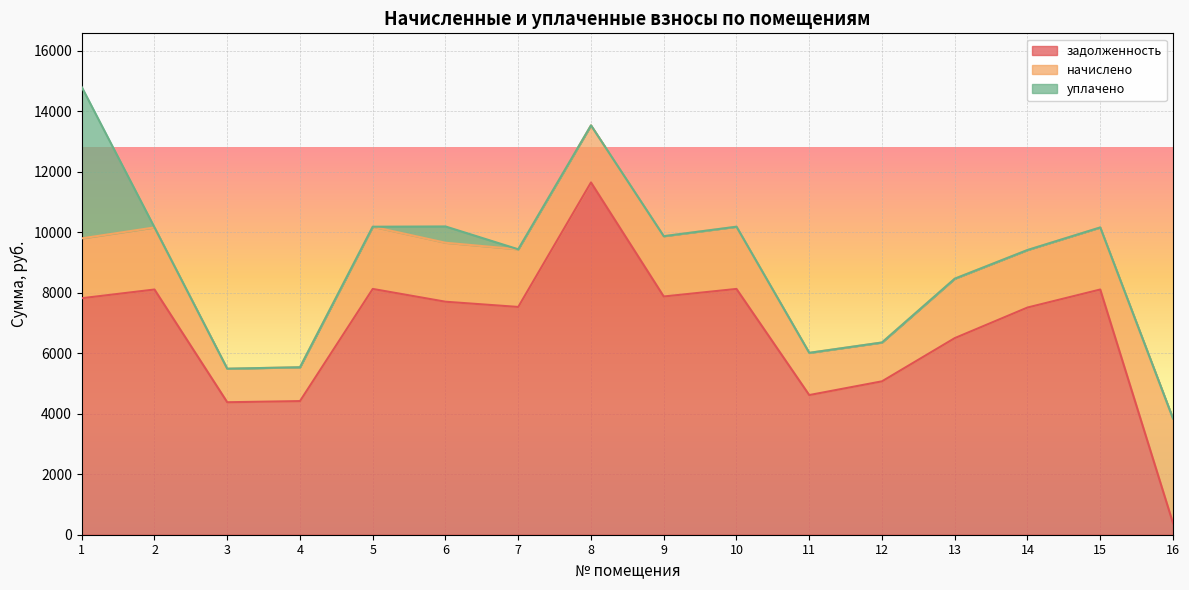

Is it true that уплачено equals -1940.3 at 7?

False